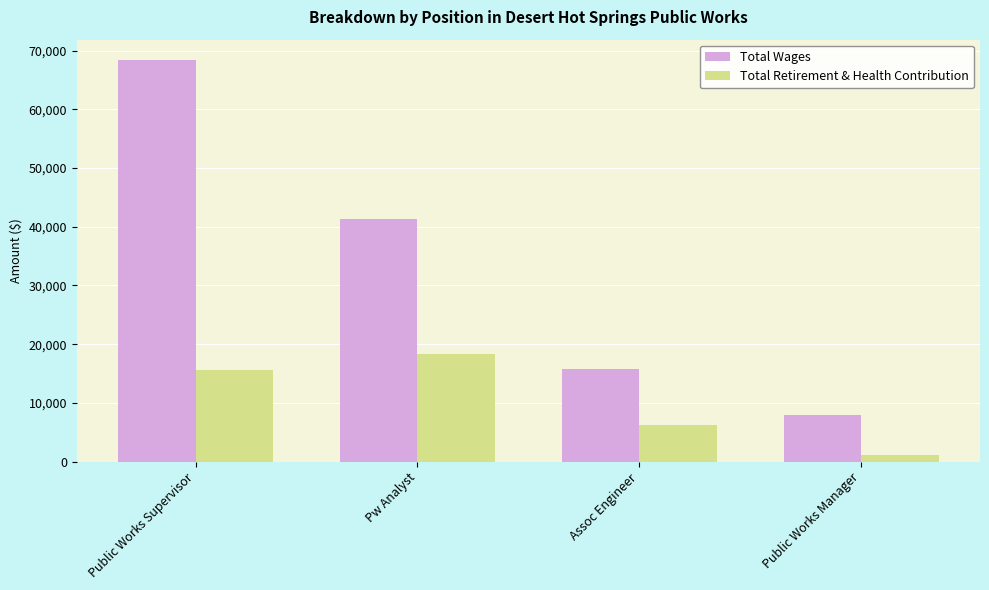

What is the label of the 3rd bar from the left?

Assoc Engineer